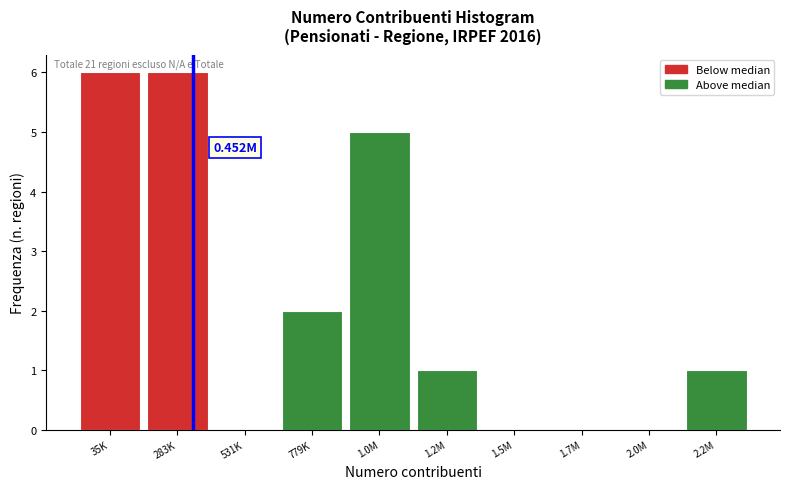

What is the change in value from 779K to 1.0M?

+3